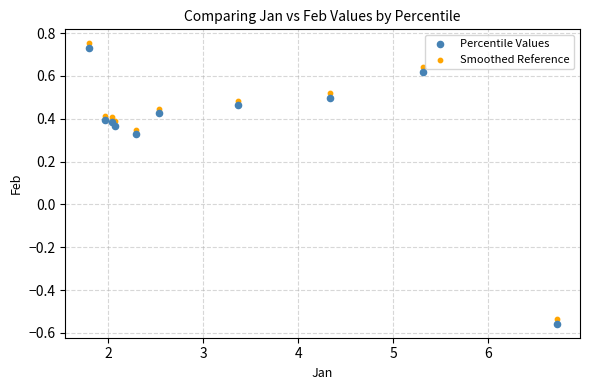

What are all the series names shown in the legend?

Percentile Values, Smoothed Reference